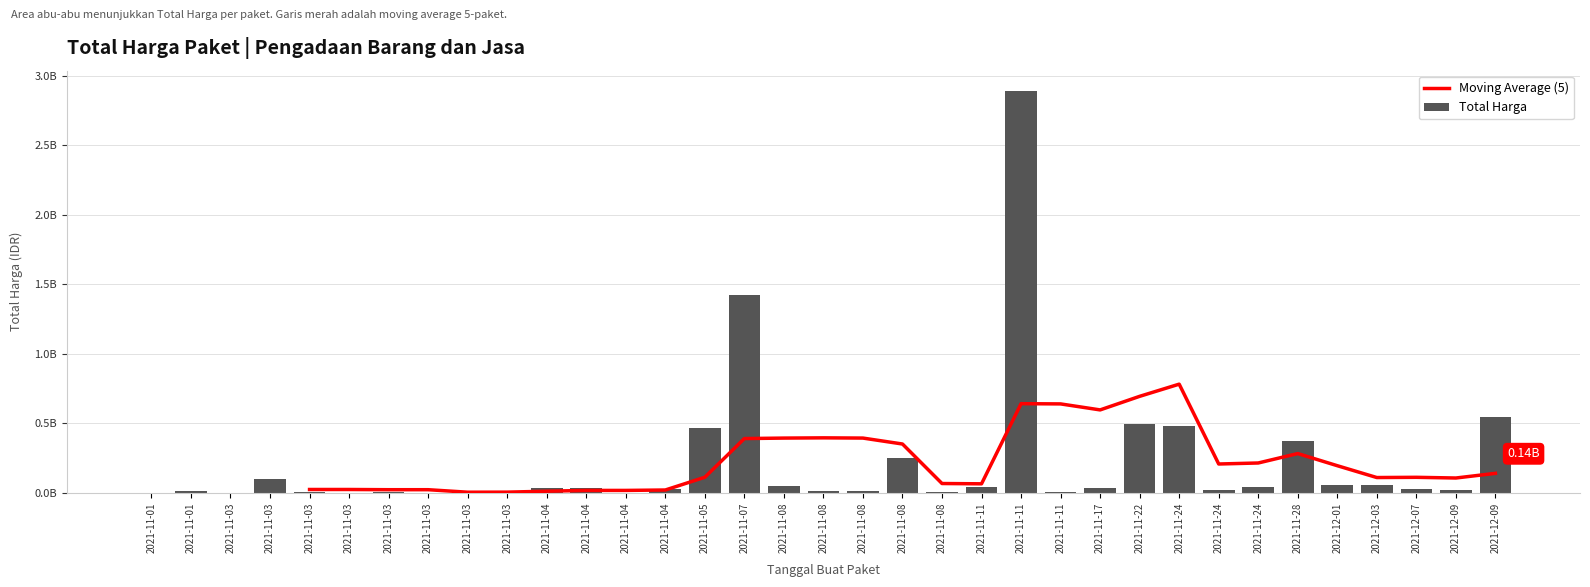

The value at 2021-12-03 is 51601000. True or false?

True